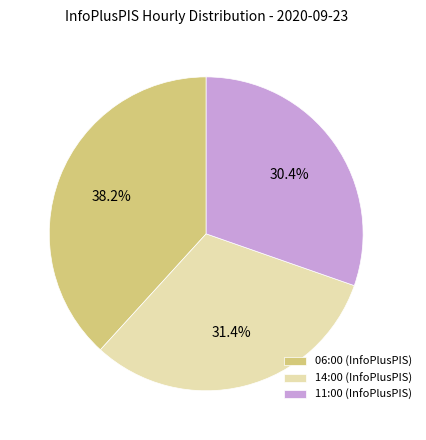

Approximately how many times larger is the value at 06:00 (InfoPlusPIS) compared to 14:00 (InfoPlusPIS)?

1.2